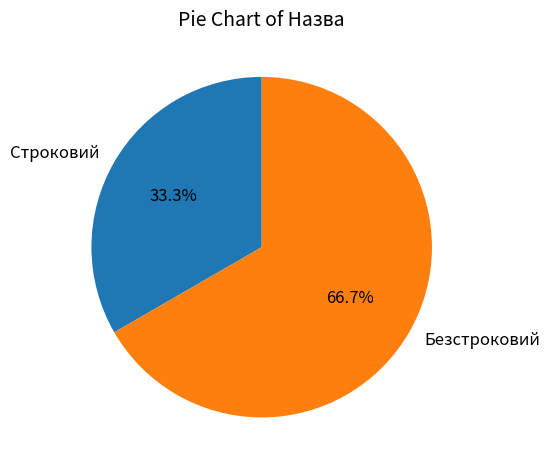

Rank the categories by value from lowest to highest.

Строковий, Безстроковий